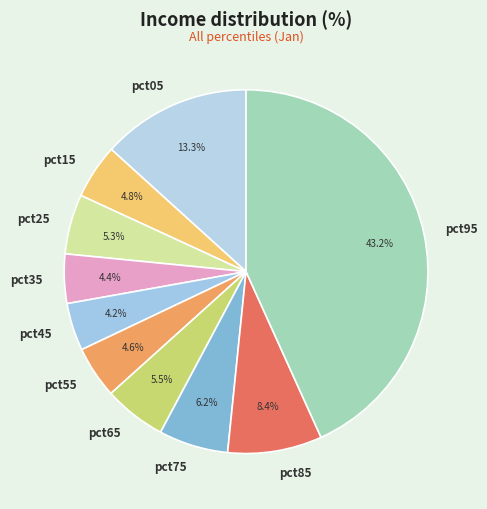

True or false: pct25 accounts for 5% of the total.

True